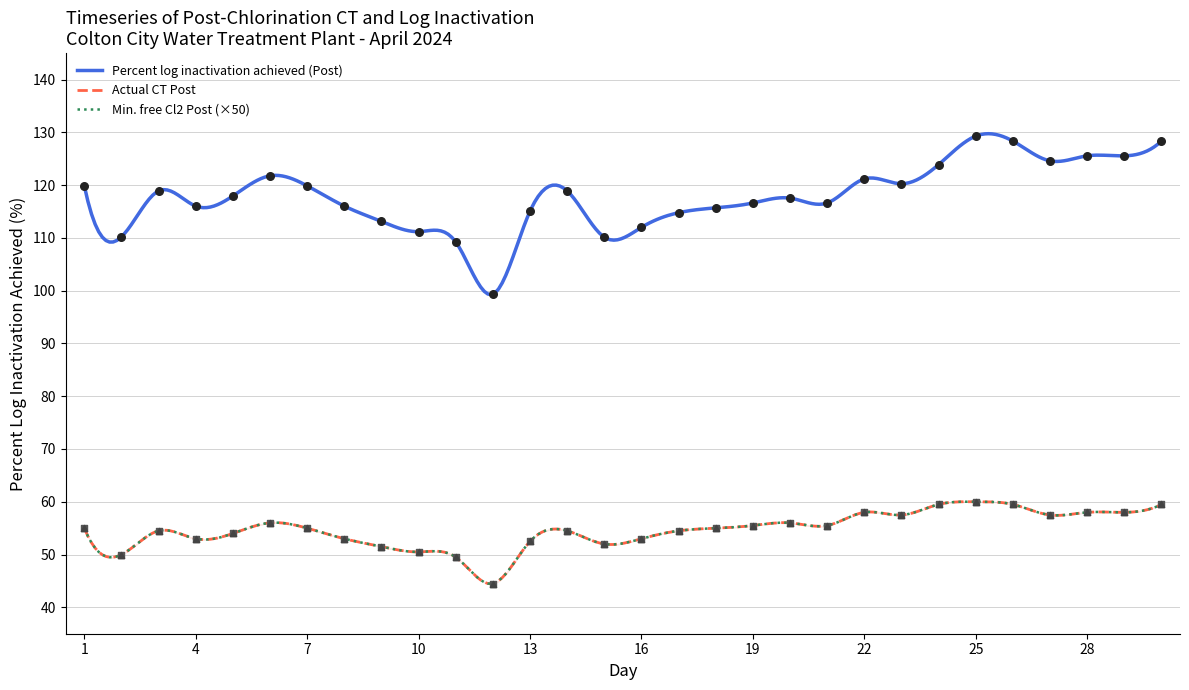

At which category is the sum across all series the highest?

25